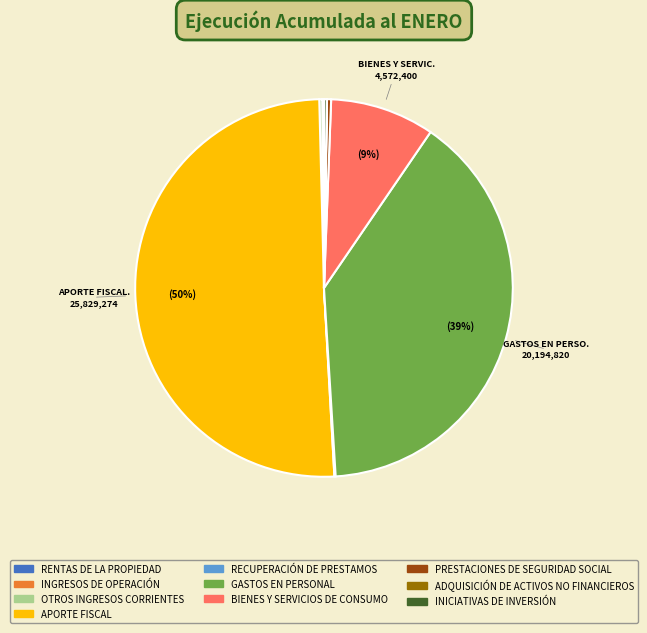

Which slice is the largest?

APORTE FISCAL